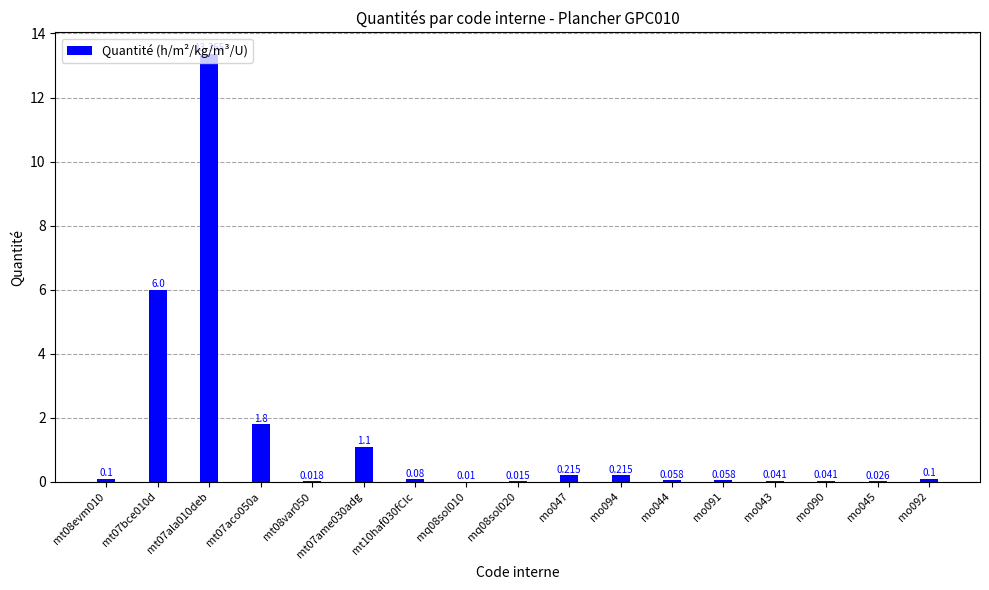

Rank the categories by value from lowest to highest.

mq08sol010, mq08sol020, mt08var050, mo045, mo043, mo090, mo044, mo091, mt10haf030fCIc, mt08evm010, mo092, mo047, mo094, mt07ame030adg, mt07aco050a, mt07bce010d, mt07ala010deb